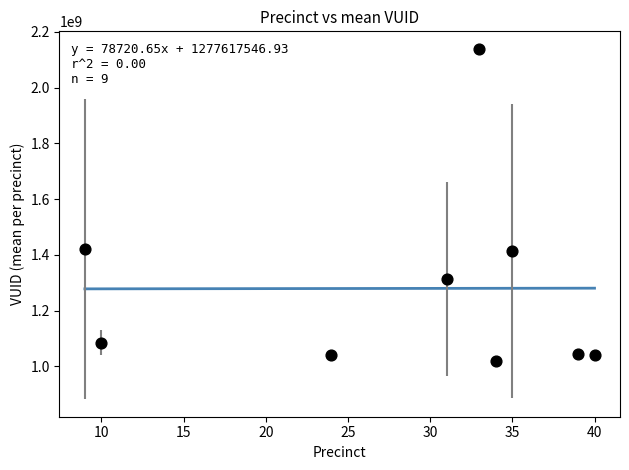

What is the range of Y values (max minus min)?

1117996718.5